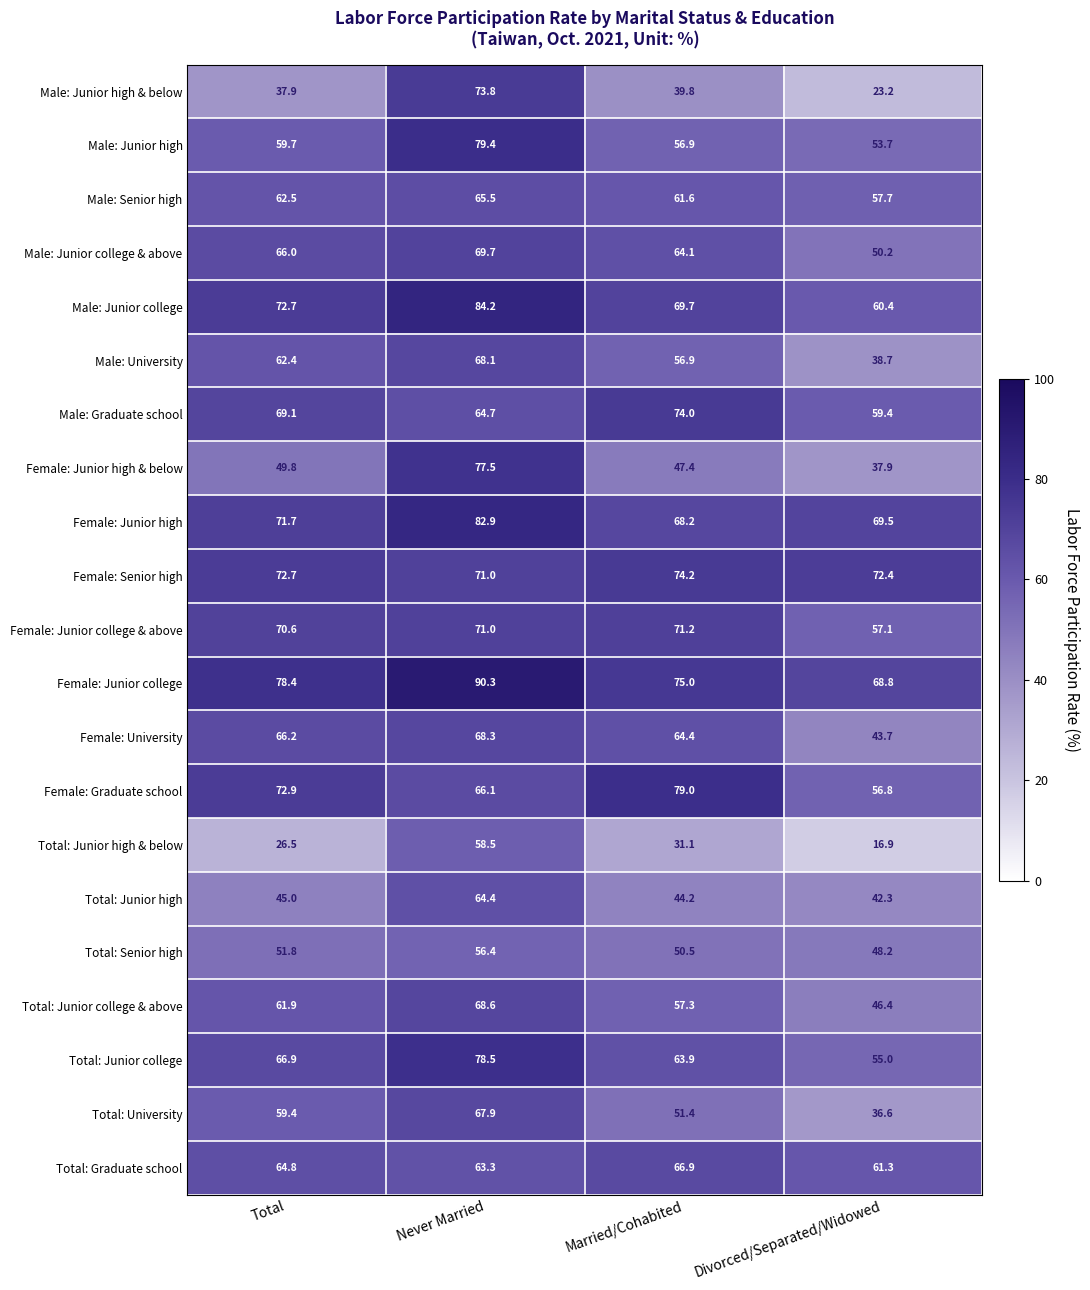

Which series has the largest range (max minus min)?

Male: Junior high & below